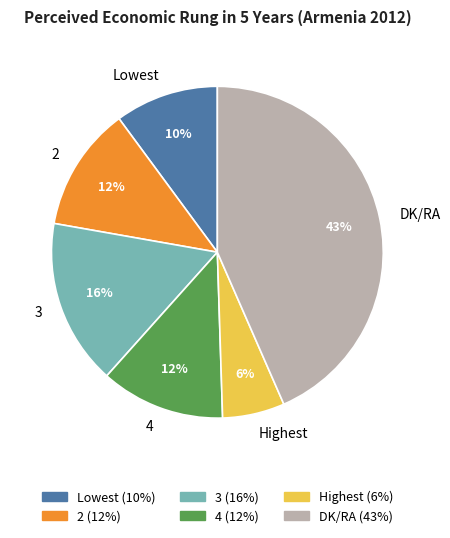

To the nearest percent, what is the difference between the 2 and Lowest slice percentages?

2%